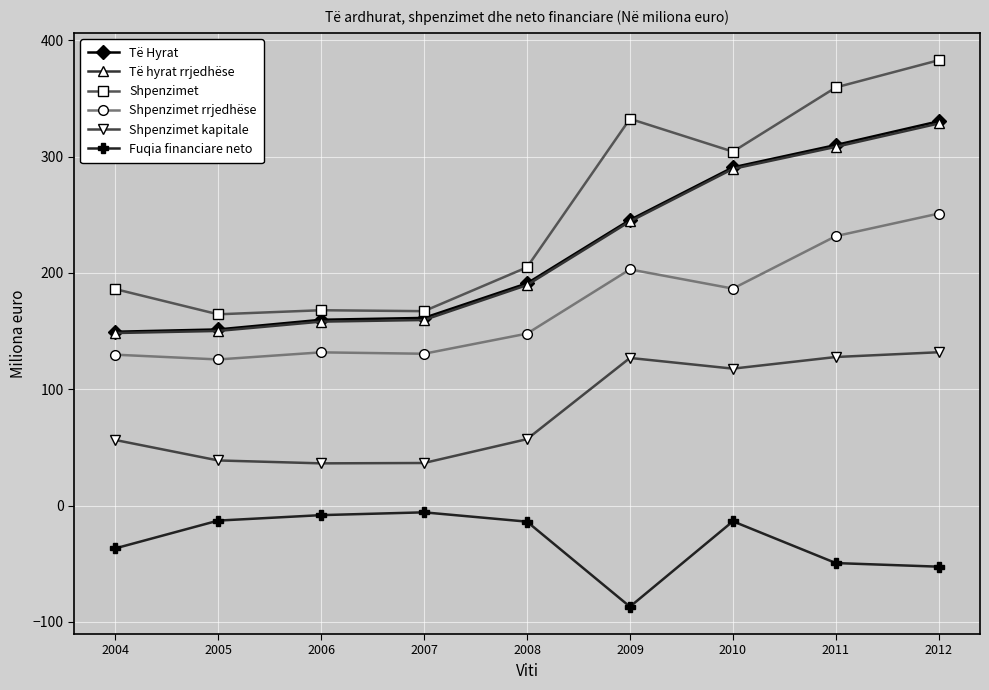

Is the value of Shpenzimet at 2008 greater than the value of Fuqia financiare neto at 2006?

Yes